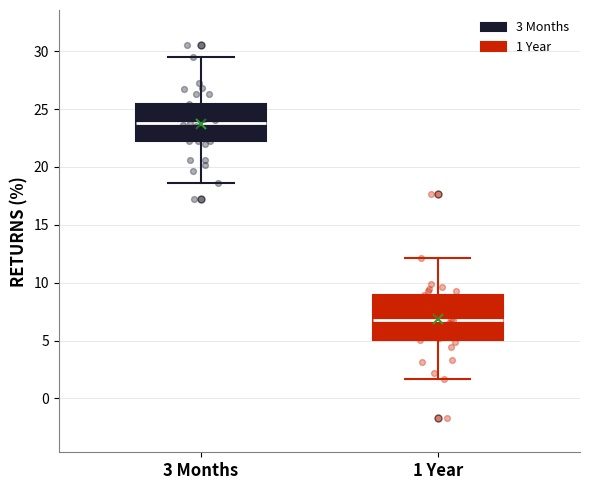

Reading left to right, read every box against the y-axis: the position of its median line, the range the box covers, and the ends of its whiskers. The values are not printed on the chart, so give them approximately, as read against the axis.

3 Months: median 24.0, box 22.0 to 25.5, whiskers 18.5 to 29.5
1 Year: median 7.0, box 5.0 to 9.0, whiskers 1.5 to 12.0